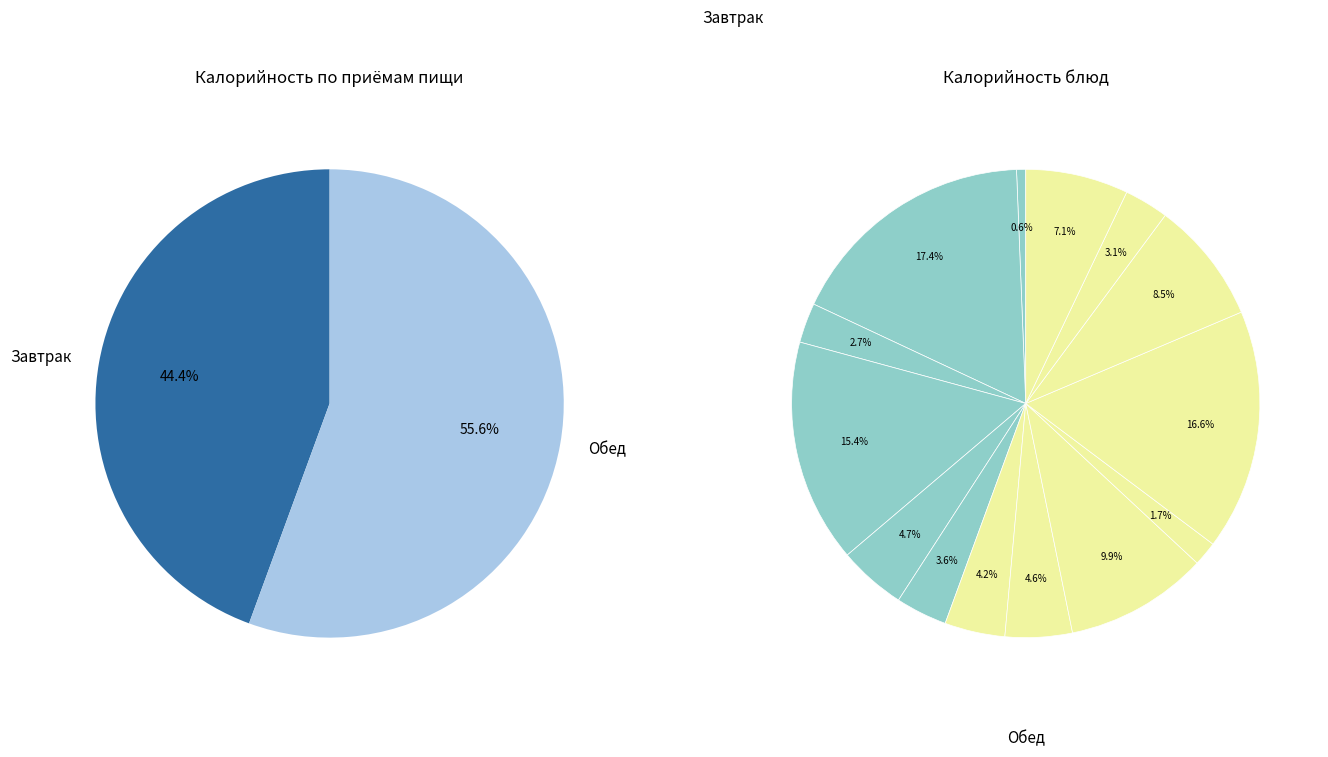

To the nearest percent, what portion does Котлеты или биточки рыбные запеченные represent?

10%